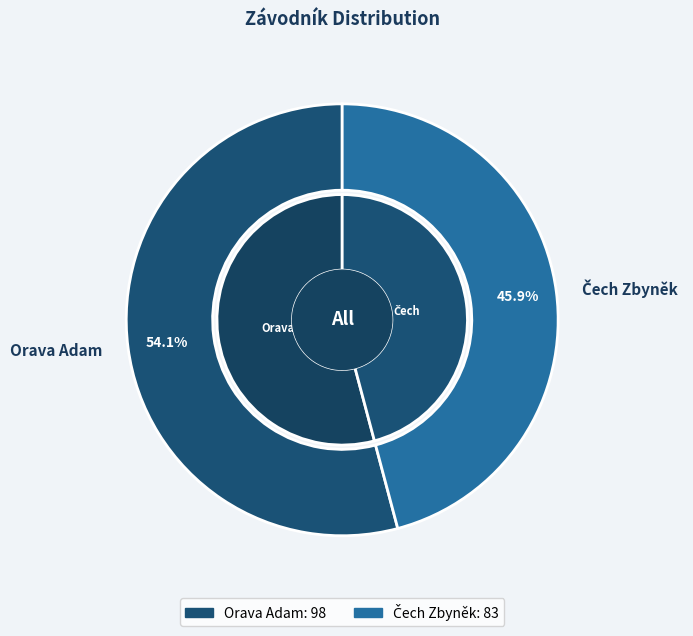

Is there a majority slice in this chart?

Yes